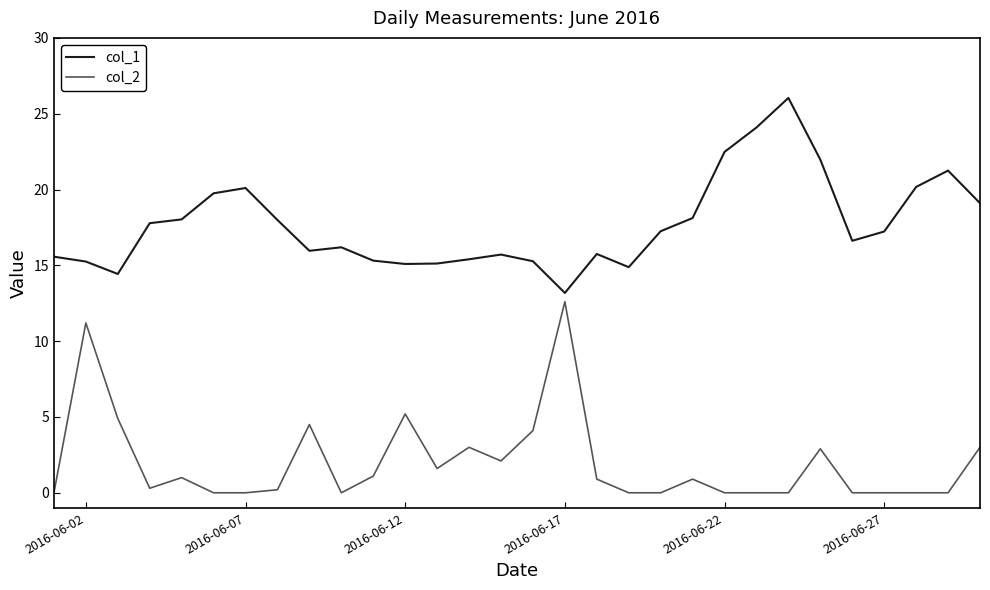

True or false: col_1 and col_2 intersect in this chart.

False